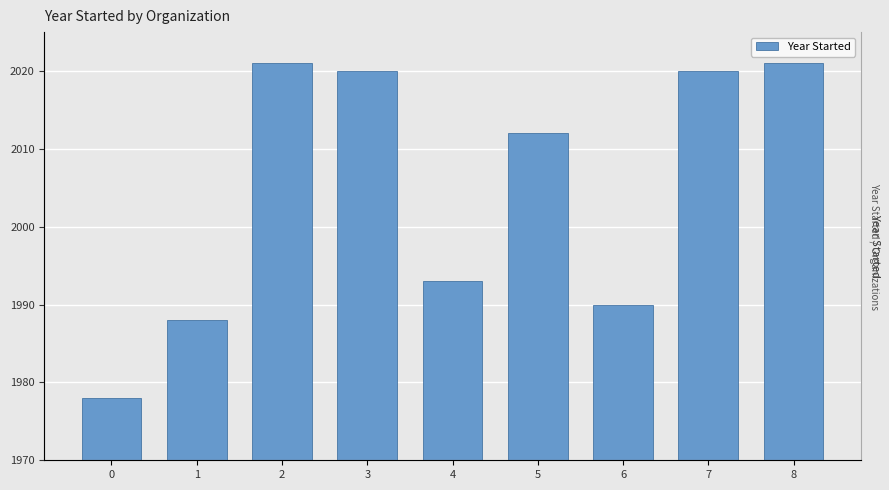

What is the difference between the maximum and second lowest values?

33